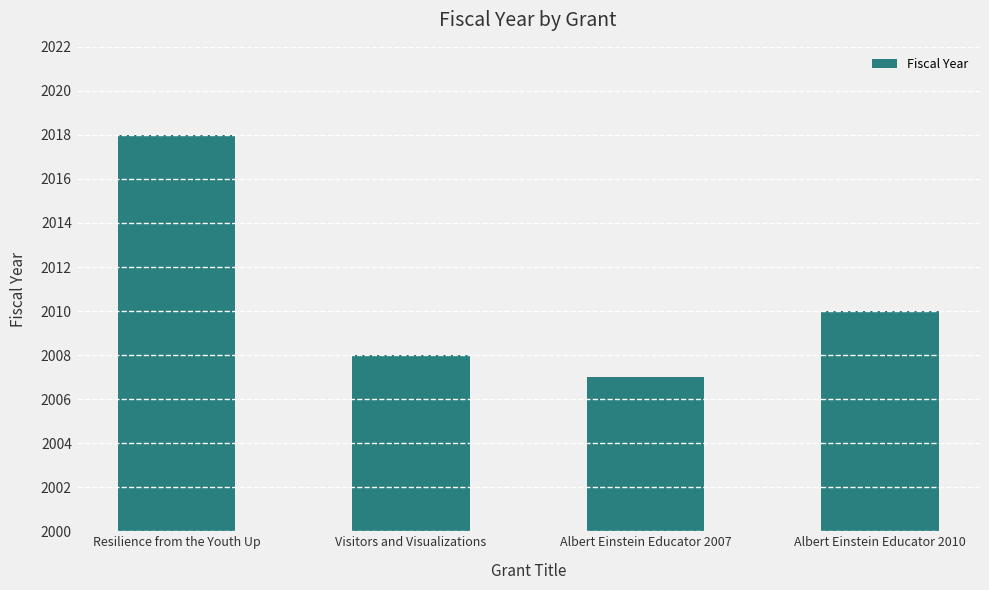

Rank the categories by value from highest to lowest.

Resilience from the Youth Up, Albert Einstein Educator 2010, Visitors and Visualizations, Albert Einstein Educator 2007